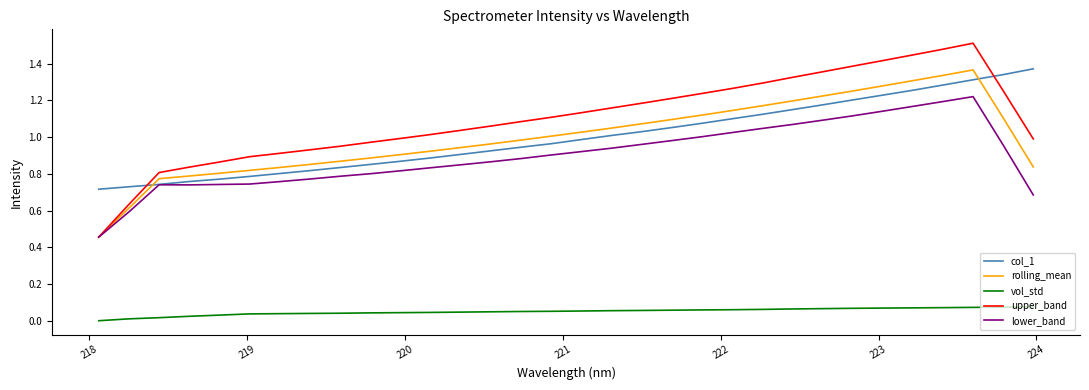

True or false: rolling_mean and vol_std cross at least once.

False